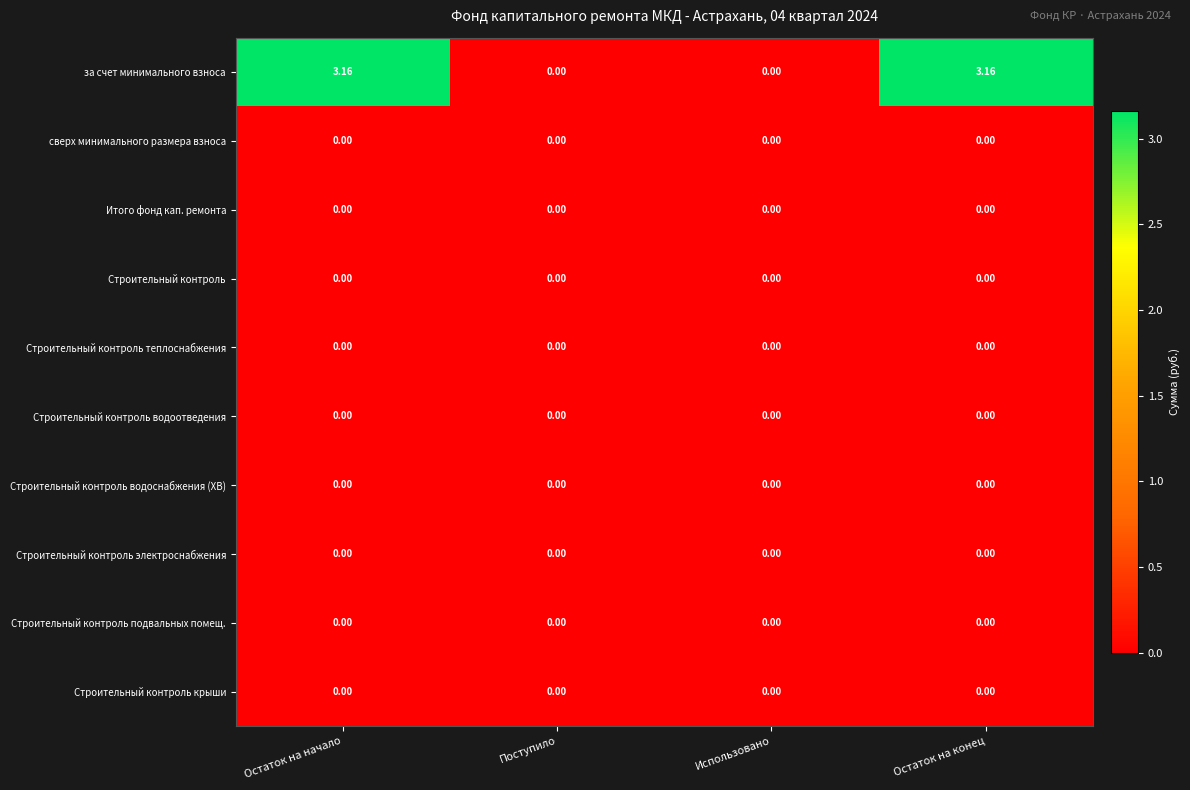

How many categories are shown in the chart?

4